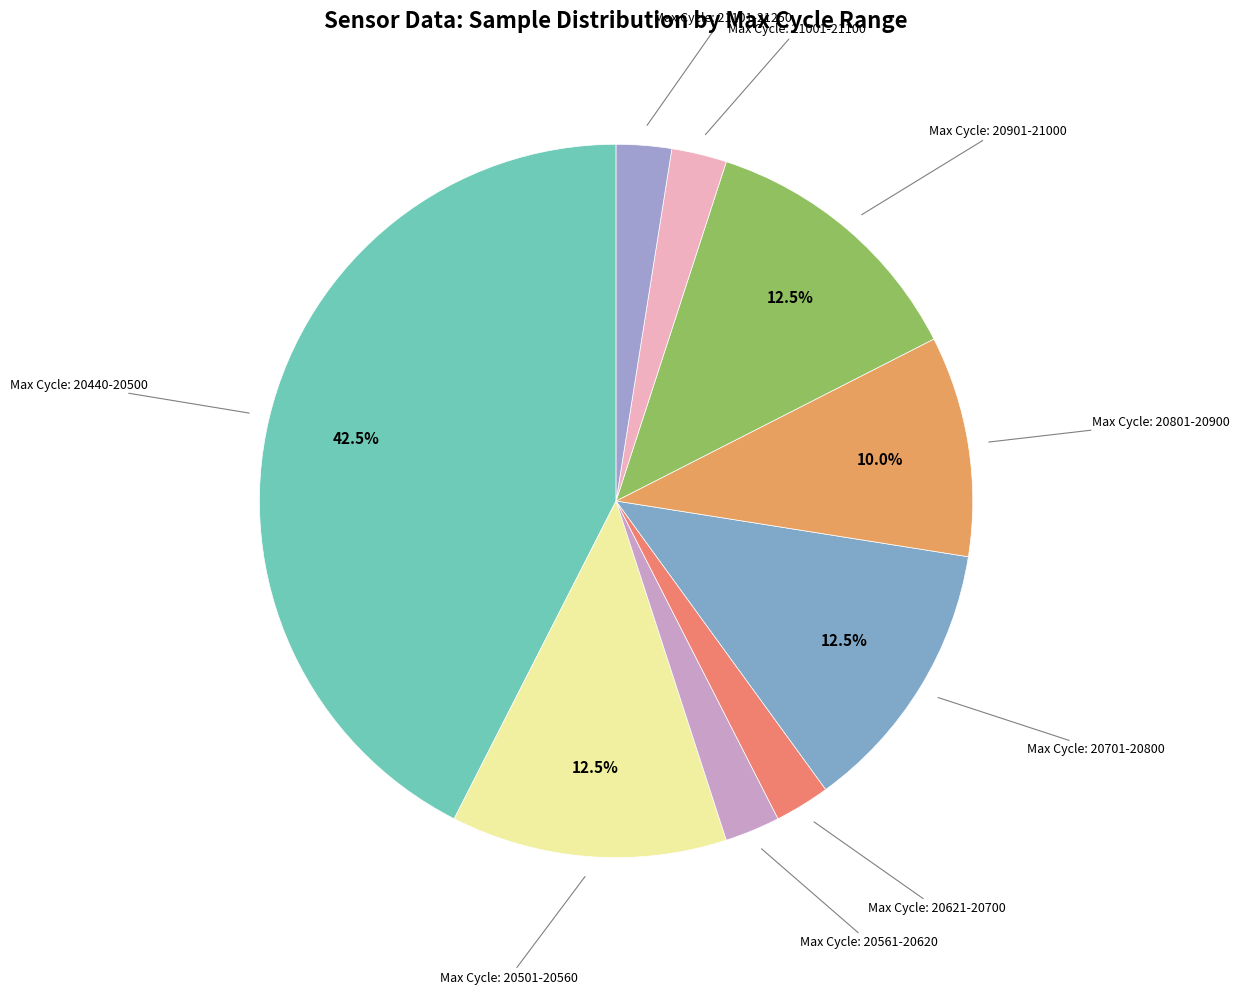

Count the number of slices in the pie.

9